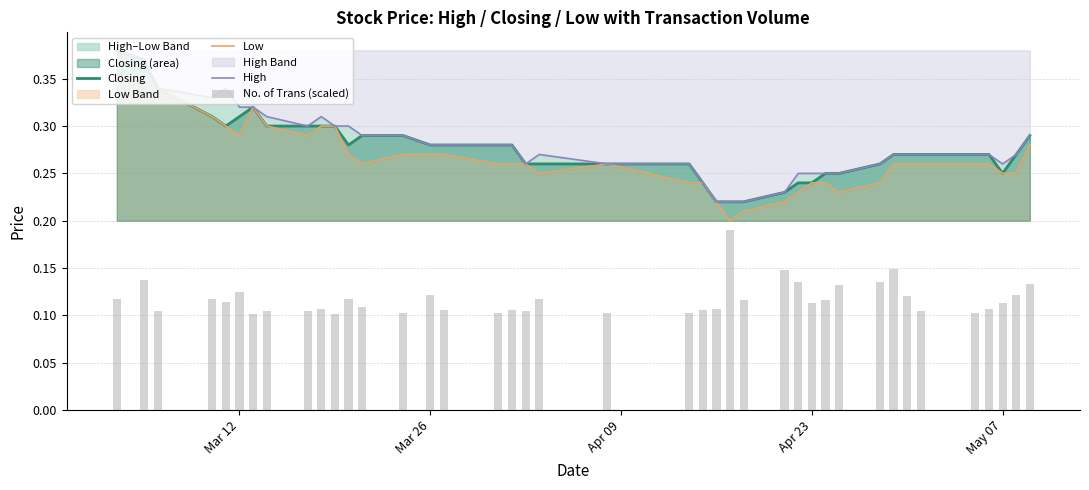

True or false: Closing has a value of 0.1 at Mar 26.

False